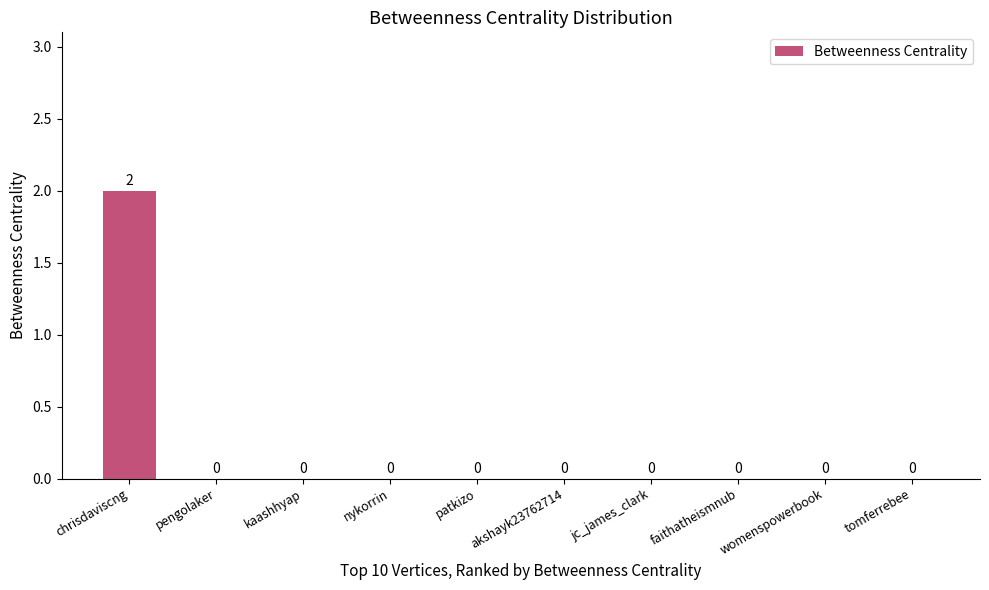

True or false: the data shows 1 at tomferrebee.

False